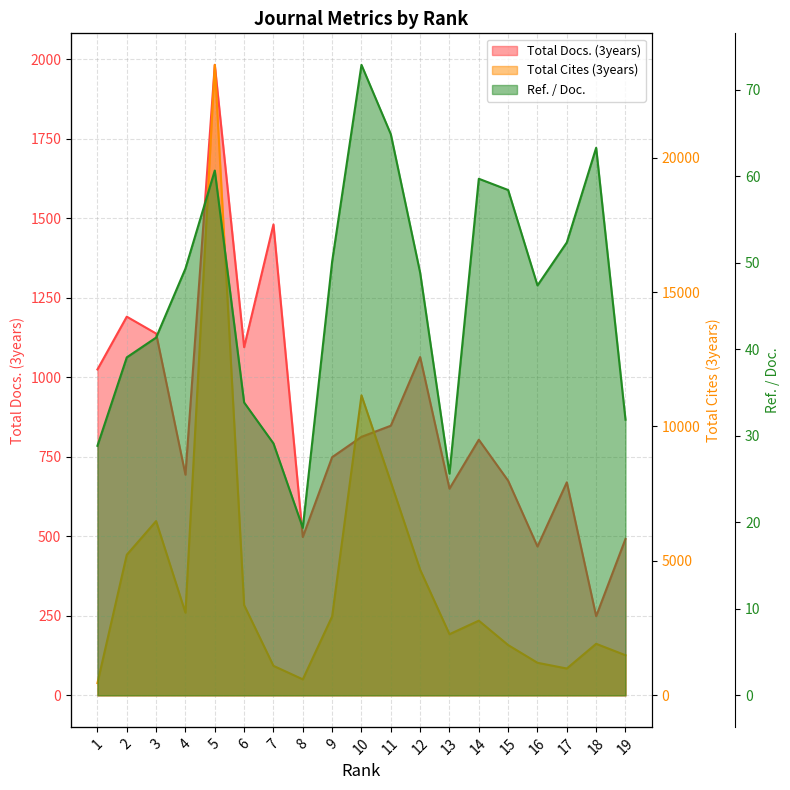

What are all the series names shown in the legend?

Total Docs. (3years), Total Cites (3years), Ref. / Doc.